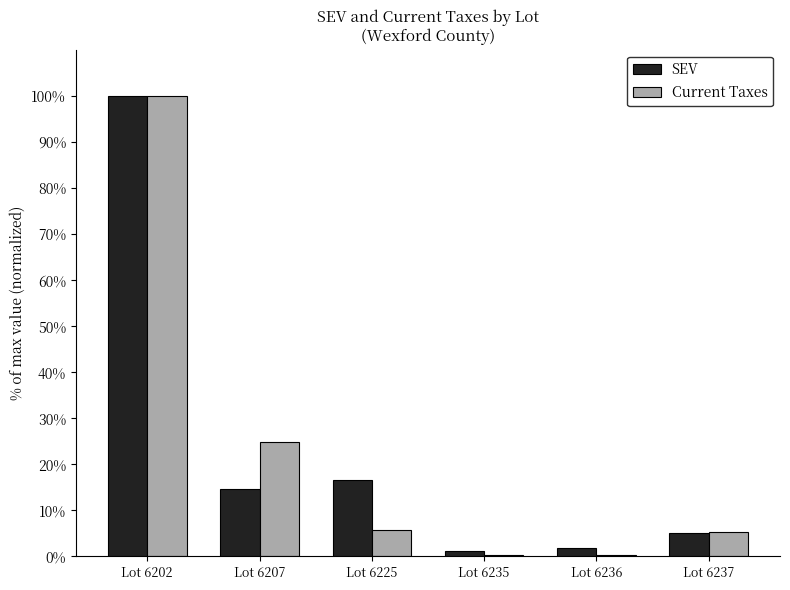

What are all the series names shown in the legend?

SEV, Current Taxes